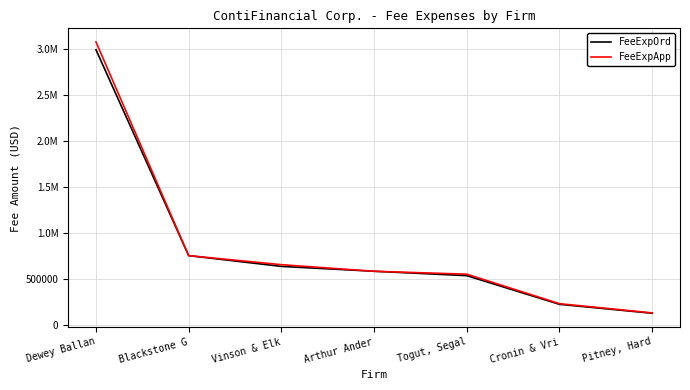

Does the chart have visible grid lines?

Yes